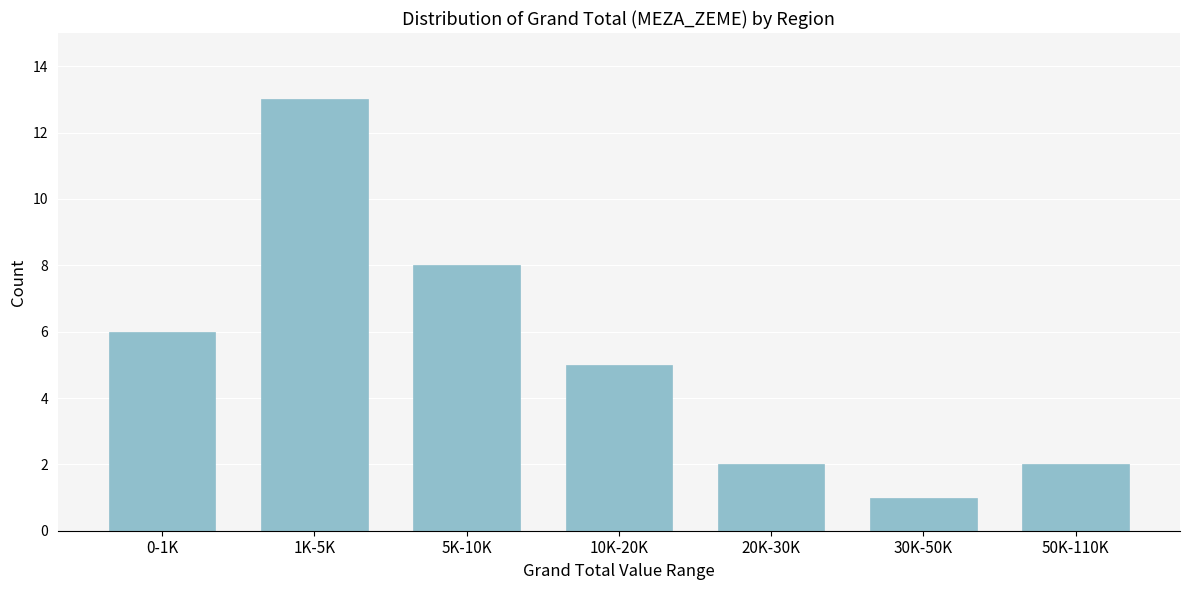

Reading left to right, transcribe all the data shown in this chart.

6	13	8	5	2	1	2